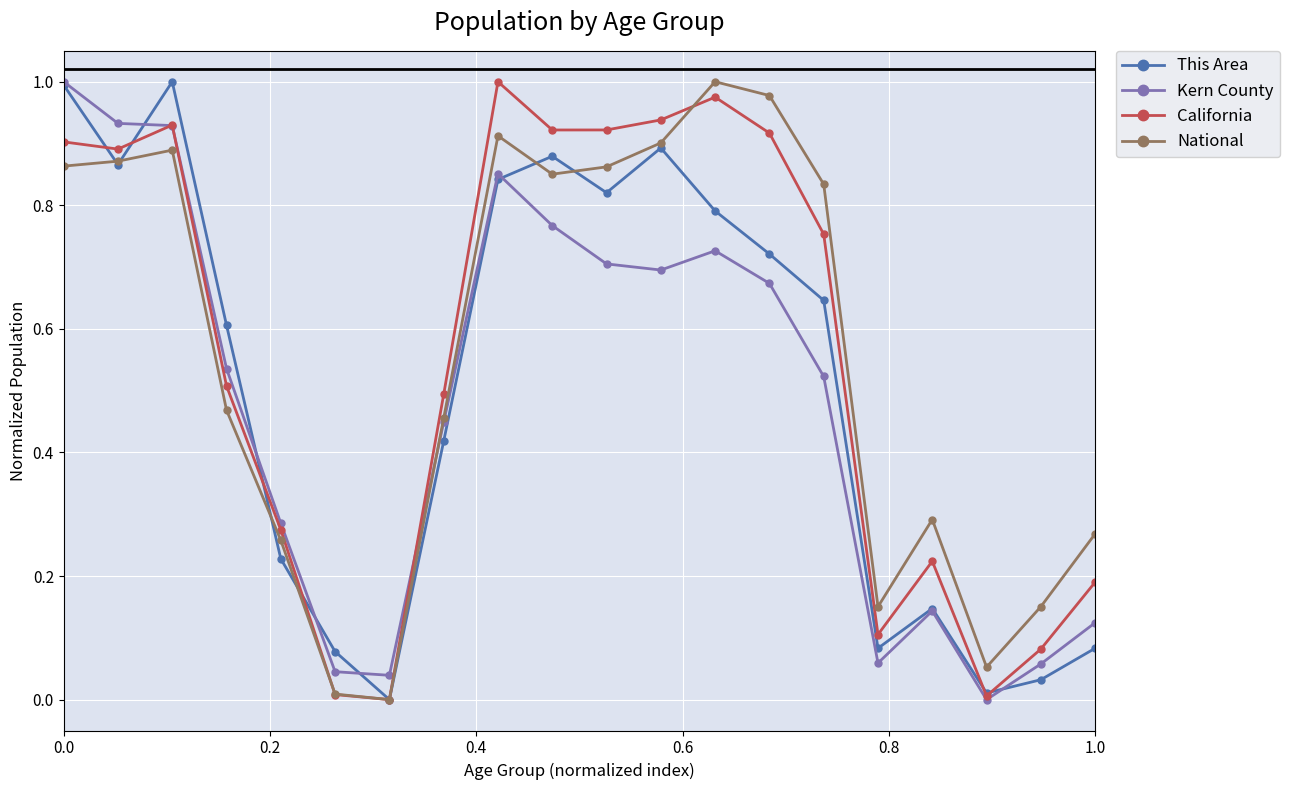

In This Area, how many points are higher than both neighbors (excluding endpoints)?

4